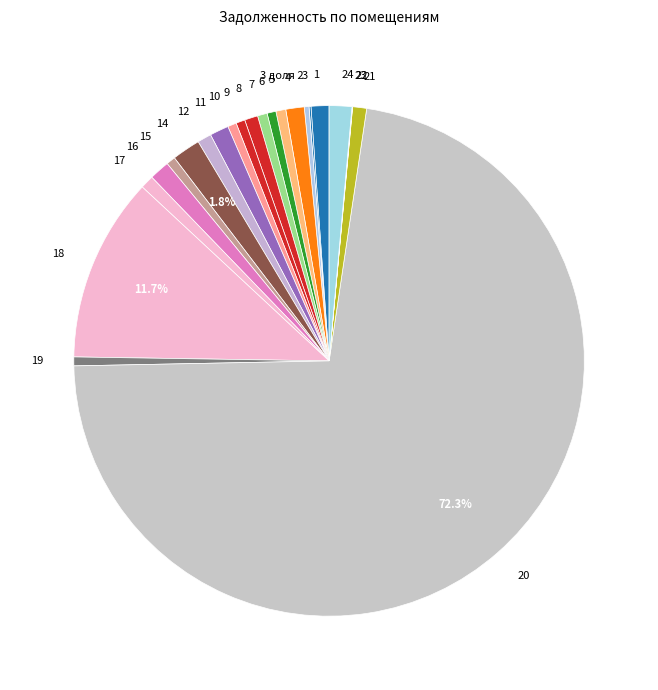

Does any single category account for the majority?

Yes